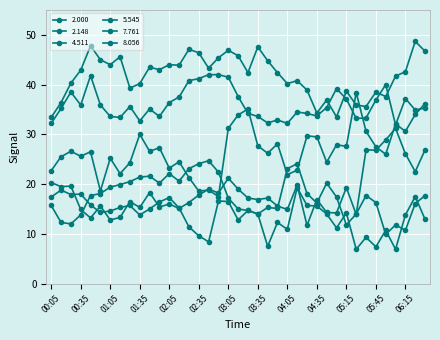

True or false: 2.148 and 7.761 intersect in this chart.

False